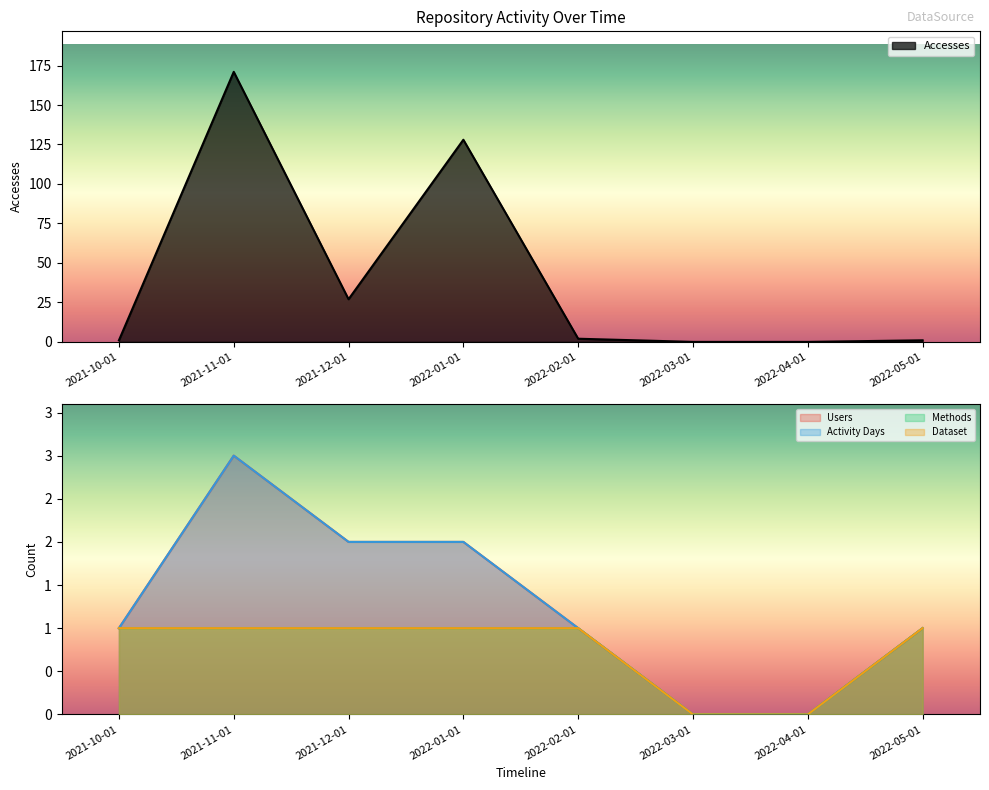

At which label does Activity Days reach its peak?

2021-11-01